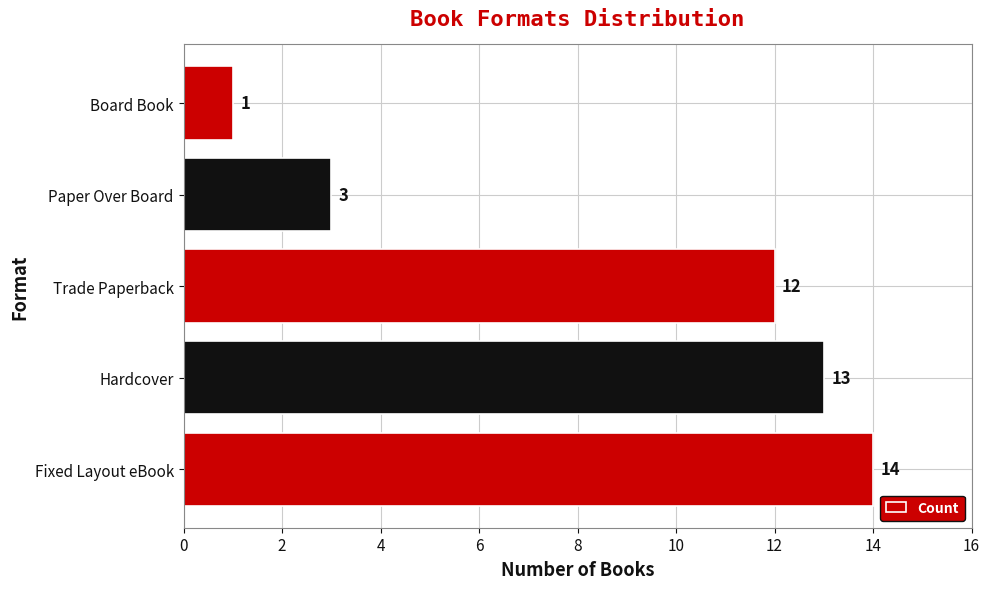

The value at Hardcover is 13. True or false?

True